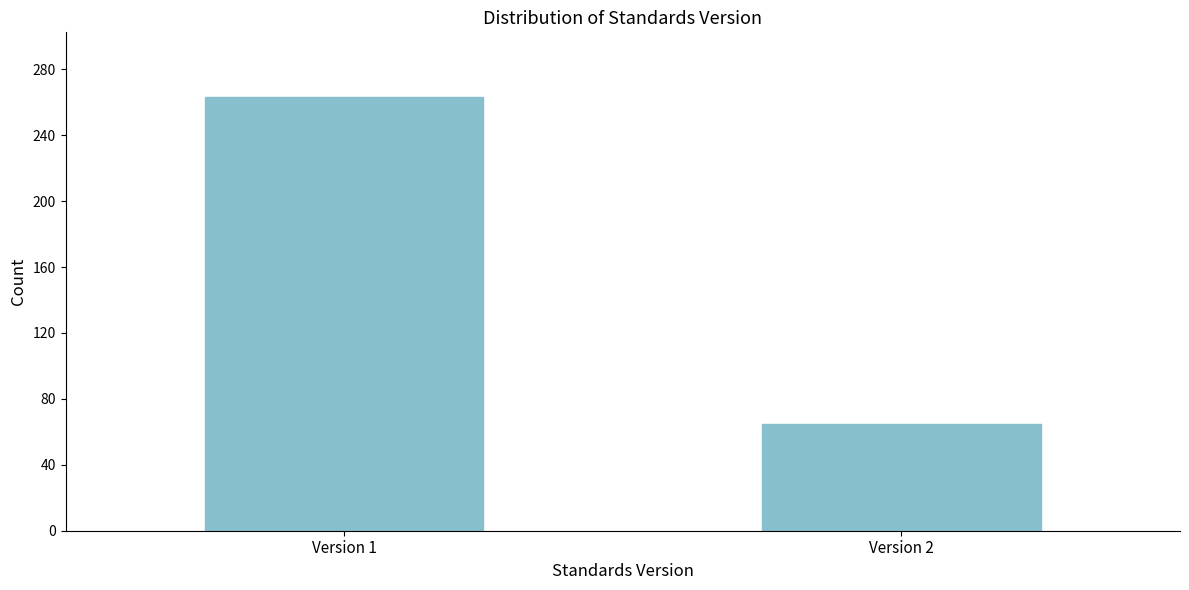

Reading right to left, list all the values displayed in this chart.

65	263